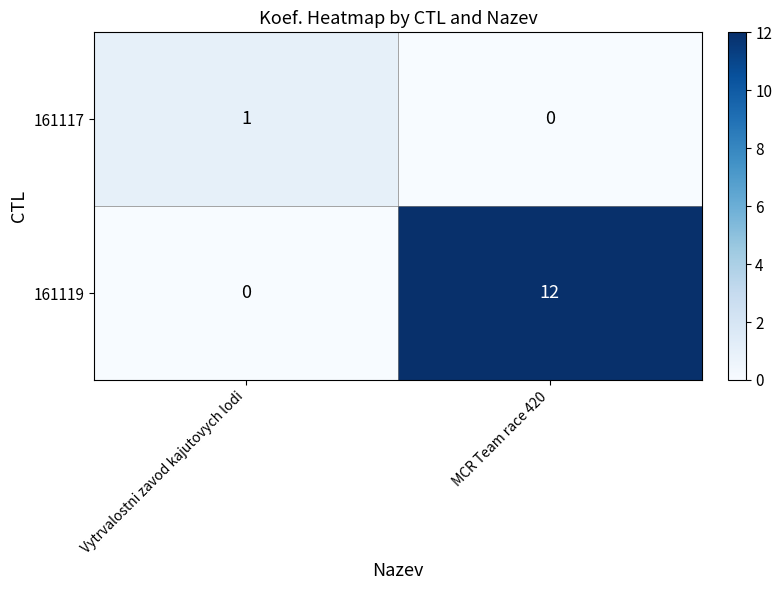

What is the difference between the highest and lowest values at Vytrvalostni zavod kajutovych lodi?

1